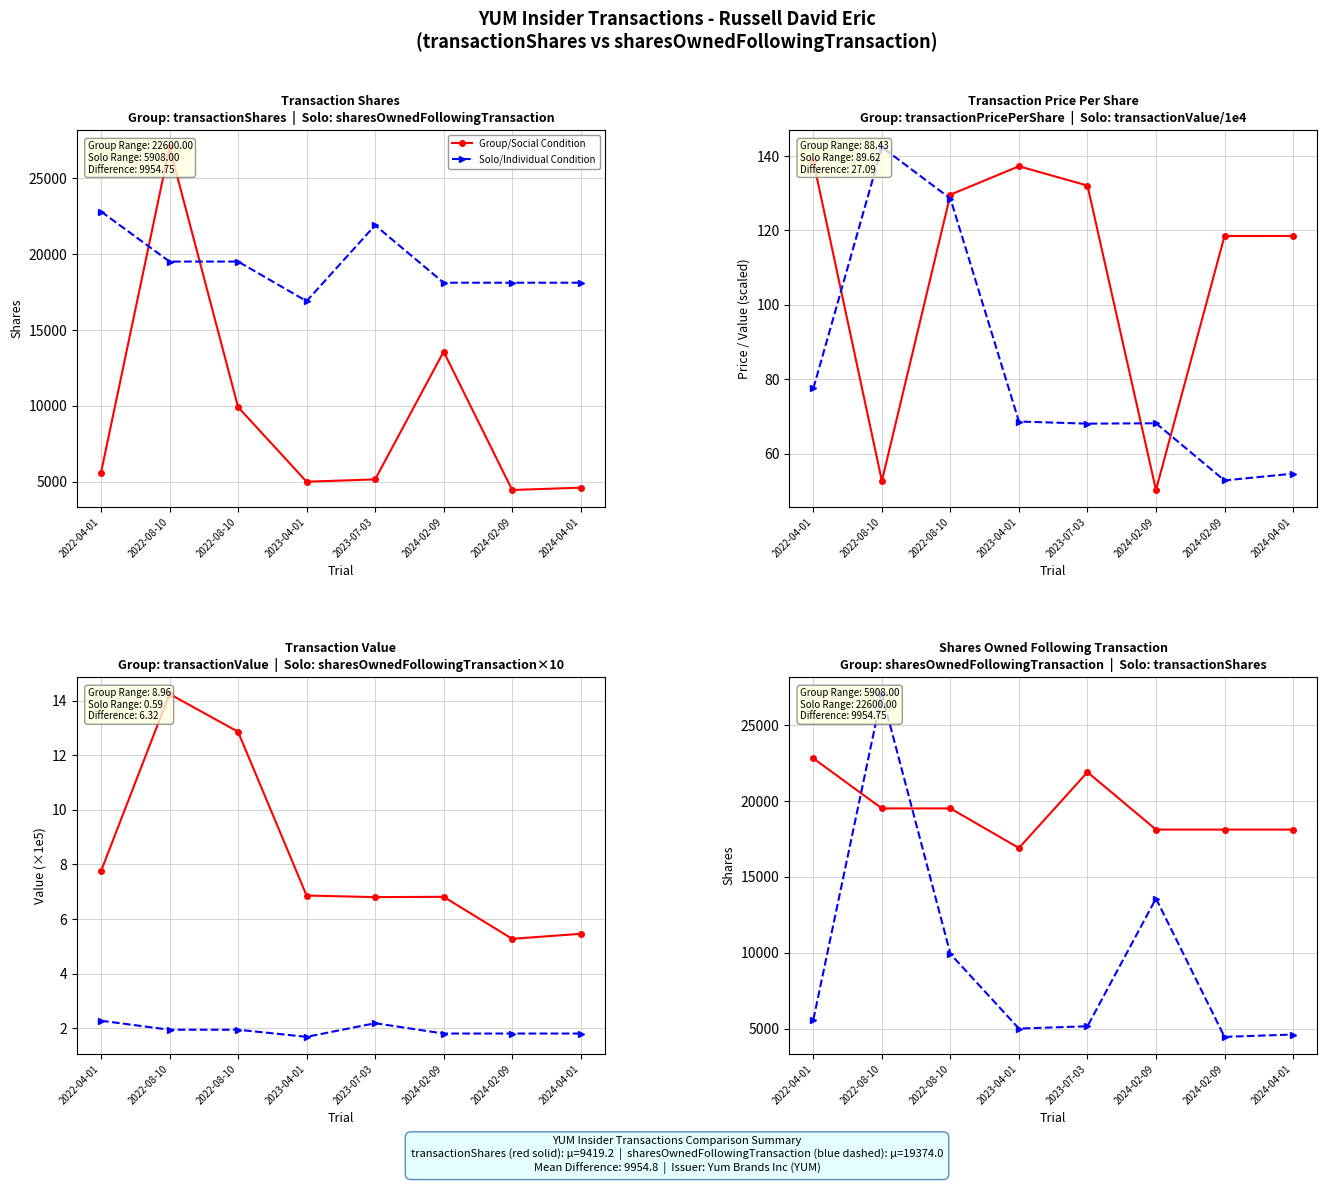

List the labels in order of Group/Social Condition value, largest first.

2022-04-01, 2023-07-03, 2022-08-10, 2022-08-10, 2024-02-09, 2024-02-09, 2024-04-01, 2023-04-01